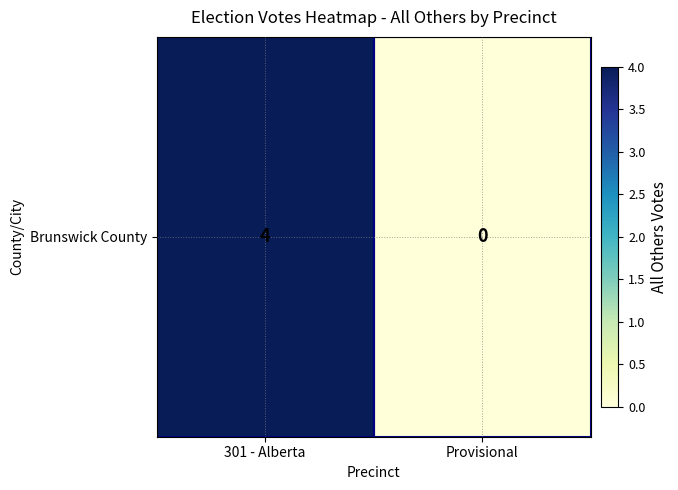

The value at 301 - Alberta is 4. True or false?

True